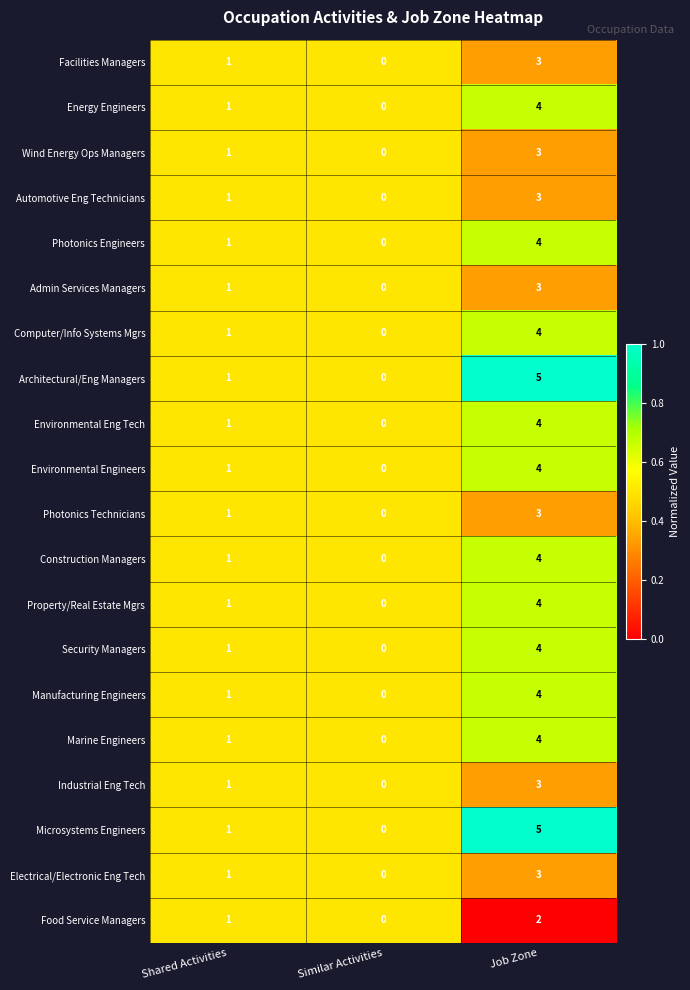

How many Wind Energy Ops Managers values are between 0 and 3?

3